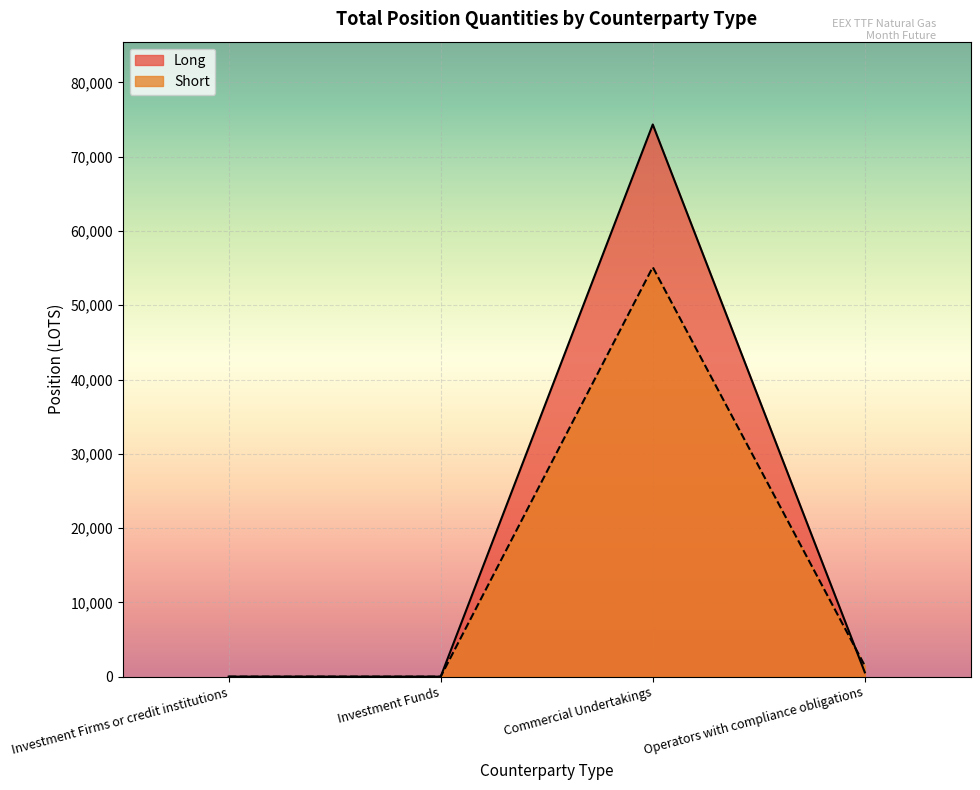

Count the number of categories in the chart.

4